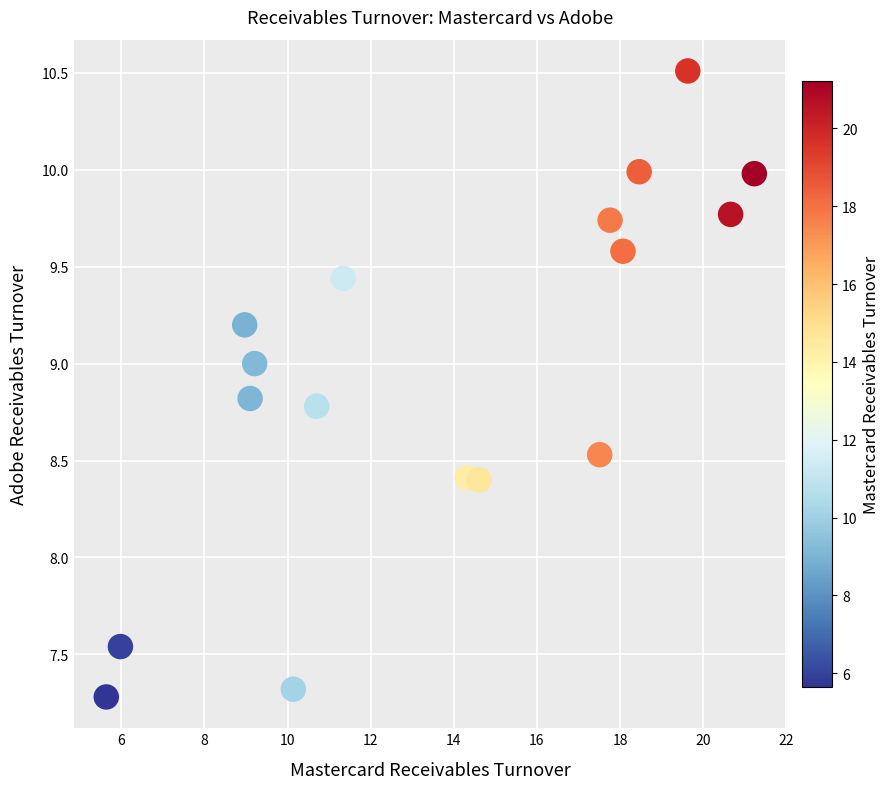

What is the range of Y values (max minus min)?

3.2